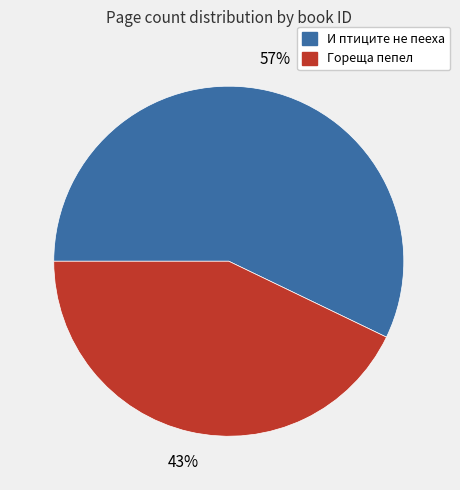

Does Гореща пепел account for over 50% of the chart?

No